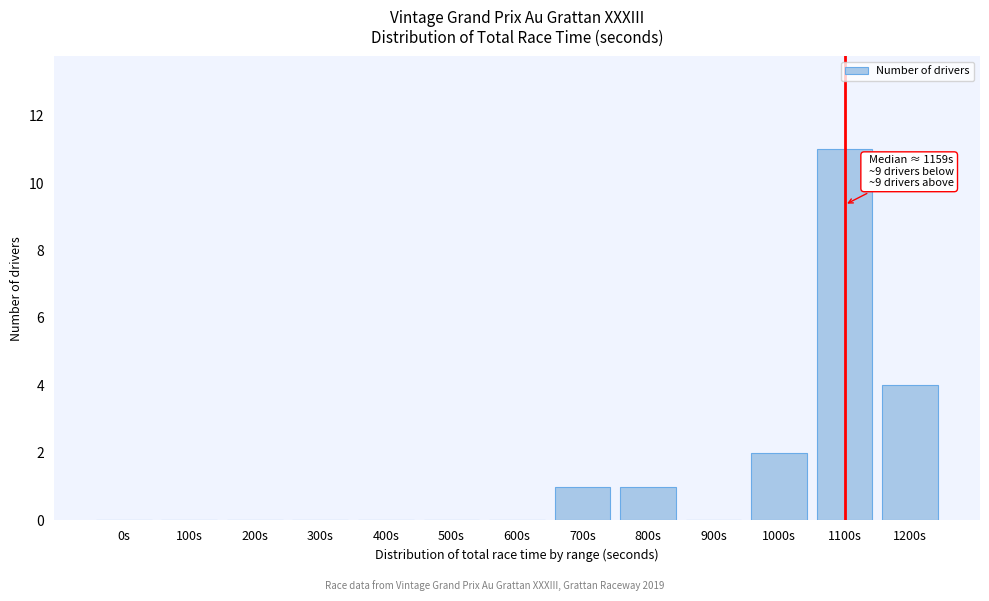

Reading left to right, list all the values displayed in this chart.

0s=0	100s=0	200s=0	300s=0	400s=0	500s=0	600s=0	700s=1	800s=1	900s=0	1000s=2	1100s=11	1200s=4